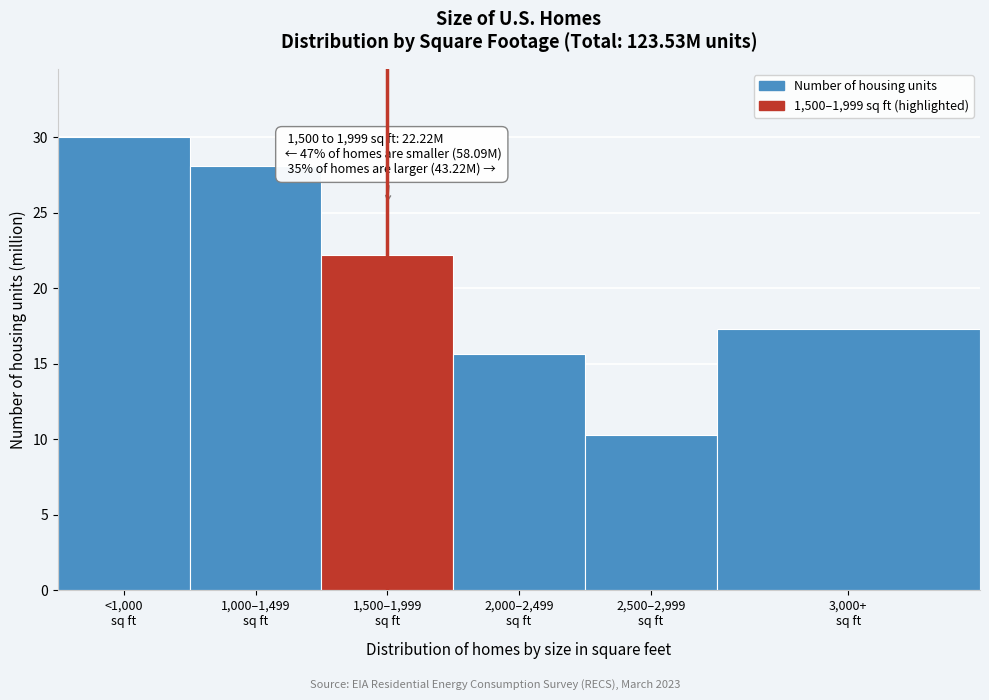

Reading left to right, list all the values displayed in this chart.

30.0	28.1	22.2	15.6	10.3	17.3